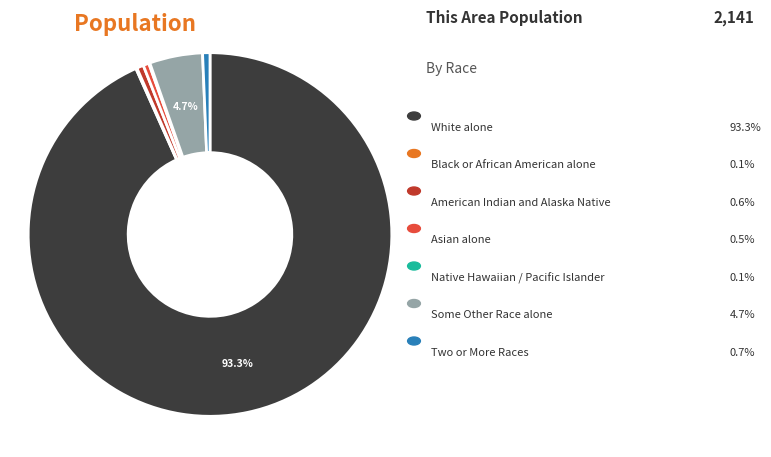

Is there a majority slice in this chart?

Yes